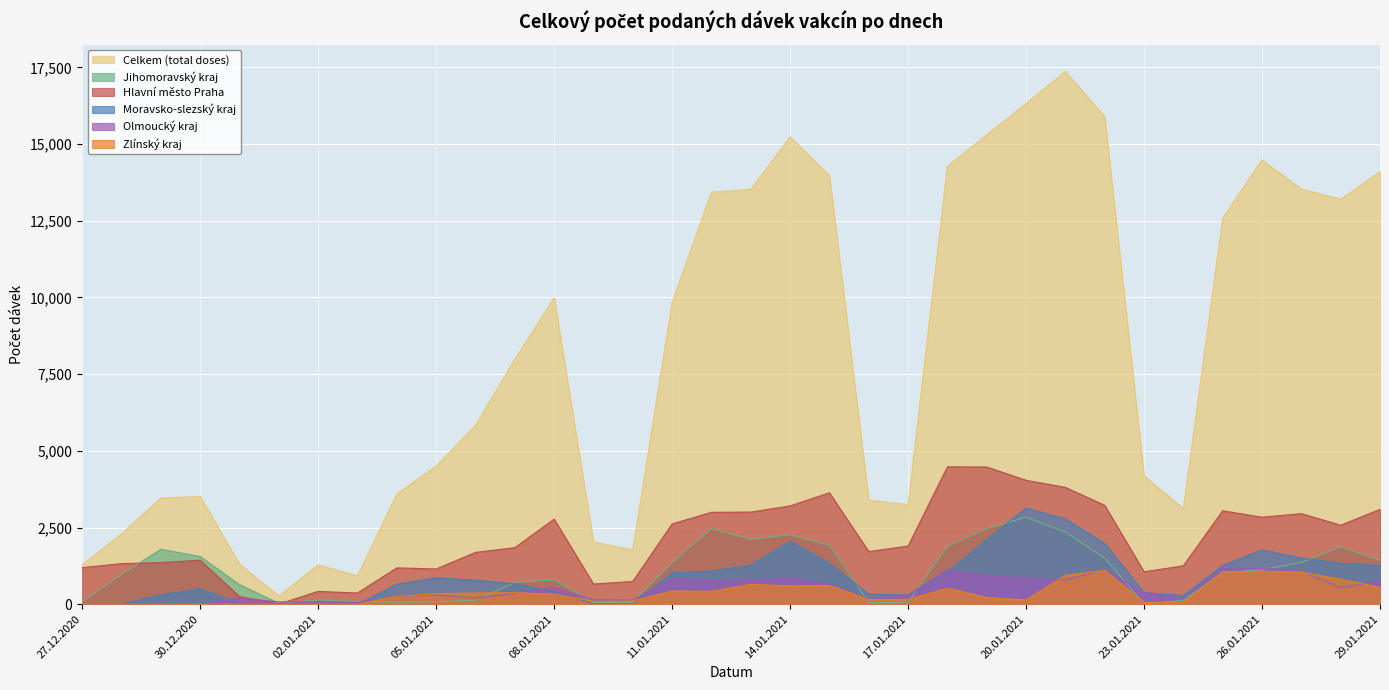

Reading left to right, what are all the values shown in this chart?

Celkem (total doses): 27.12.2020=1285	28.12.2020=2297	29.12.2020=3462	30.12.2020=3510	31.12.2020=1309	01.01.2021=265	02.01.2021=1284	03.01.2021=927	04.01.2021=3597	05.01.2021=4505	06.01.2021=5835	07.01.2021=7983	08.01.2021=9990	09.01.2021=2028	10.01.2021=1777	11.01.2021=9845	12.01.2021=13433	13.01.2021=13521	14.01.2021=15233	15.01.2021=13977	16.01.2021=3399	17.01.2021=3242	18.01.2021=14273	19.01.2021=15303	20.01.2021=16318	21.01.2021=17372	22.01.2021=15891	23.01.2021=4184	24.01.2021=3121	25.01.2021=12588	26.01.2021=14482	27.01.2021=13534	28.01.2021=13203	29.01.2021=14098
Jihomoravský kraj: 27.12.2020=74	28.12.2020=973	29.12.2020=1791	30.12.2020=1556	31.12.2020=639	01.01.2021=31	02.01.2021=138	03.01.2021=89	04.01.2021=67	05.01.2021=83	06.01.2021=133	07.01.2021=705	08.01.2021=793	09.01.2021=60	10.01.2021=70	11.01.2021=1364	12.01.2021=2463	13.01.2021=2117	14.01.2021=2261	15.01.2021=1923	16.01.2021=49	17.01.2021=68	18.01.2021=1885	19.01.2021=2461	20.01.2021=2839	21.01.2021=2350	22.01.2021=1499	23.01.2021=13	24.01.2021=127	25.01.2021=1034	26.01.2021=1128	27.01.2021=1358	28.01.2021=1878	29.01.2021=1421
Moravsko-slezský kraj: 27.12.2020=3	28.12.2020=0	29.12.2020=305	30.12.2020=496	31.12.2020=30	01.01.2021=0	02.01.2021=0	03.01.2021=1	04.01.2021=651	05.01.2021=866	06.01.2021=782	07.01.2021=665	08.01.2021=418	09.01.2021=12	10.01.2021=2	11.01.2021=1024	12.01.2021=1084	13.01.2021=1268	14.01.2021=2050	15.01.2021=1332	16.01.2021=330	17.01.2021=301	18.01.2021=1045	19.01.2021=2107	20.01.2021=3131	21.01.2021=2782	22.01.2021=1984	23.01.2021=377	24.01.2021=285	25.01.2021=1260	26.01.2021=1771	27.01.2021=1506	28.01.2021=1334	29.01.2021=1261
Hlavní město Praha: 27.12.2020=1194	28.12.2020=1322	29.12.2020=1359	30.12.2020=1434	31.12.2020=250	01.01.2021=3	02.01.2021=419	03.01.2021=365	04.01.2021=1185	05.01.2021=1148	06.01.2021=1689	07.01.2021=1844	08.01.2021=2774	09.01.2021=658	10.01.2021=742	11.01.2021=2617	12.01.2021=2996	13.01.2021=3004	14.01.2021=3204	15.01.2021=3631	16.01.2021=1717	17.01.2021=1895	18.01.2021=4479	19.01.2021=4473	20.01.2021=4040	21.01.2021=3809	22.01.2021=3224	23.01.2021=1057	24.01.2021=1254	25.01.2021=3046	26.01.2021=2836	27.01.2021=2953	28.01.2021=2576	29.01.2021=3092
Olmoucký kraj: 27.12.2020=2	28.12.2020=0	29.12.2020=0	30.12.2020=0	31.12.2020=210	01.01.2021=75	02.01.2021=80	03.01.2021=61	04.01.2021=258	05.01.2021=298	06.01.2021=203	07.01.2021=355	08.01.2021=549	09.01.2021=144	10.01.2021=132	11.01.2021=837	12.01.2021=774	13.01.2021=798	14.01.2021=866	15.01.2021=656	16.01.2021=172	17.01.2021=294	18.01.2021=1129	19.01.2021=937	20.01.2021=857	21.01.2021=789	22.01.2021=1137	23.01.2021=361	24.01.2021=193	25.01.2021=1177	26.01.2021=1172	27.01.2021=1079	28.01.2021=536	29.01.2021=744
Zlínský kraj: 27.12.2020=2	28.12.2020=0	29.12.2020=0	30.12.2020=1	31.12.2020=0	01.01.2021=1	02.01.2021=1	03.01.2021=0	04.01.2021=261	05.01.2021=340	06.01.2021=366	07.01.2021=375	08.01.2021=328	09.01.2021=97	10.01.2021=103	11.01.2021=432	12.01.2021=419	13.01.2021=648	14.01.2021=599	15.01.2021=611	16.01.2021=153	17.01.2021=155	18.01.2021=520	19.01.2021=219	20.01.2021=138	21.01.2021=940	22.01.2021=1104	23.01.2021=62	24.01.2021=66	25.01.2021=1047	26.01.2021=1076	27.01.2021=1044	28.01.2021=815	29.01.2021=550